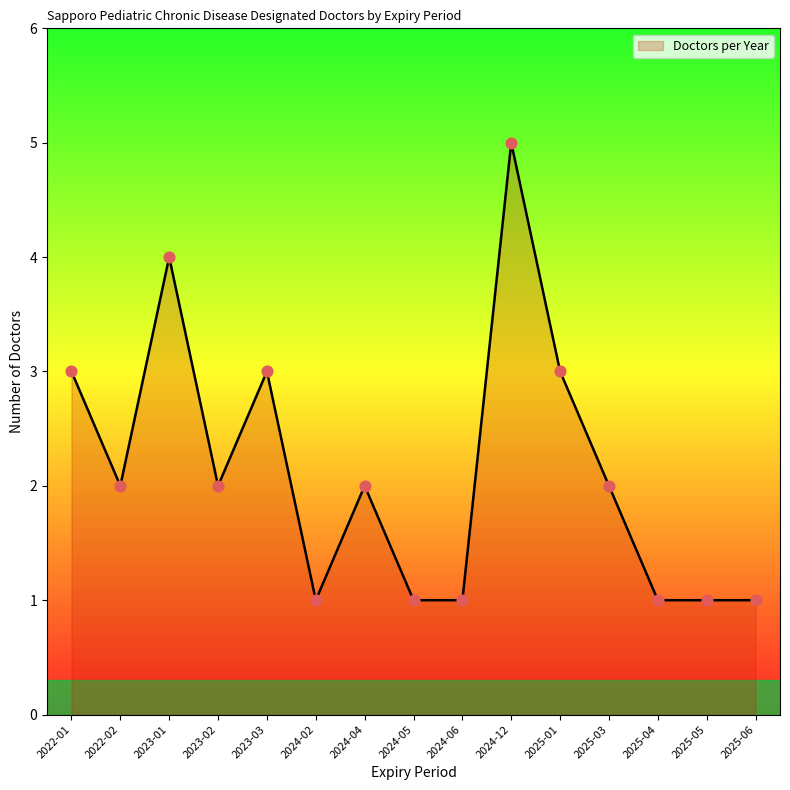

Between 2024-12 and 2025-05, which is larger?

2024-12